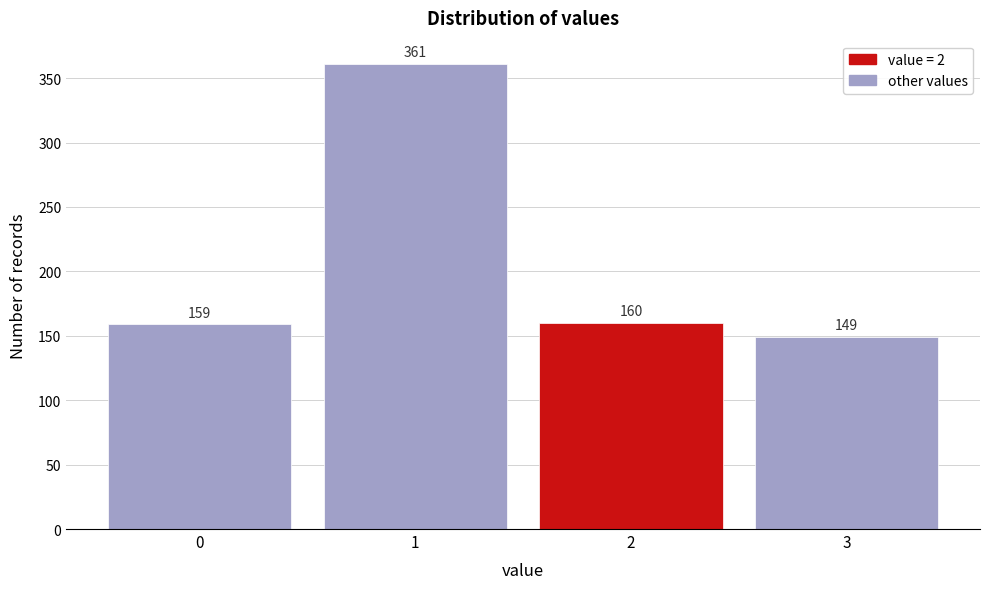

Reading left to right, what are all the values shown in this chart?

159	361	160	149